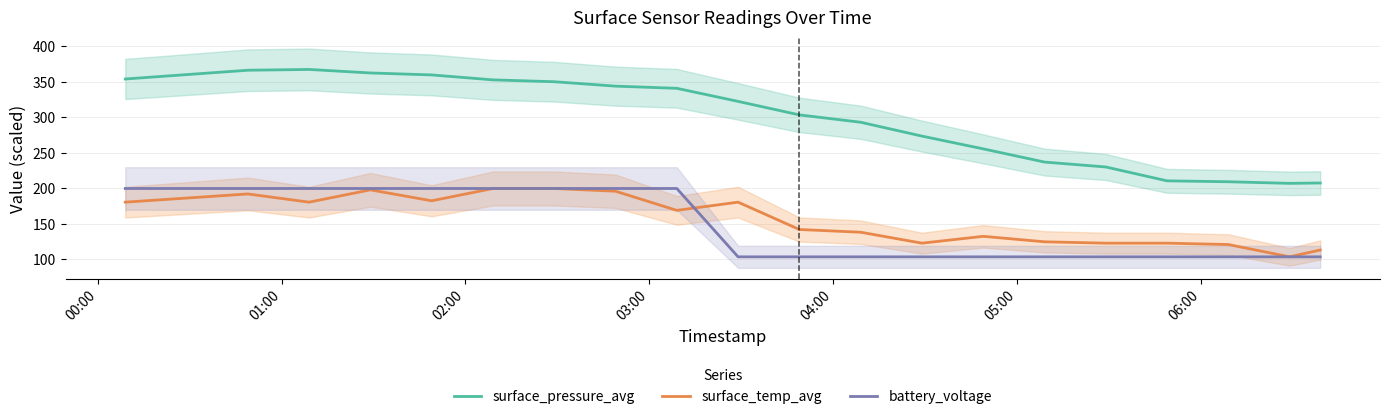

What is the value of the battery_voltage point at the 11th from the left?

103.5